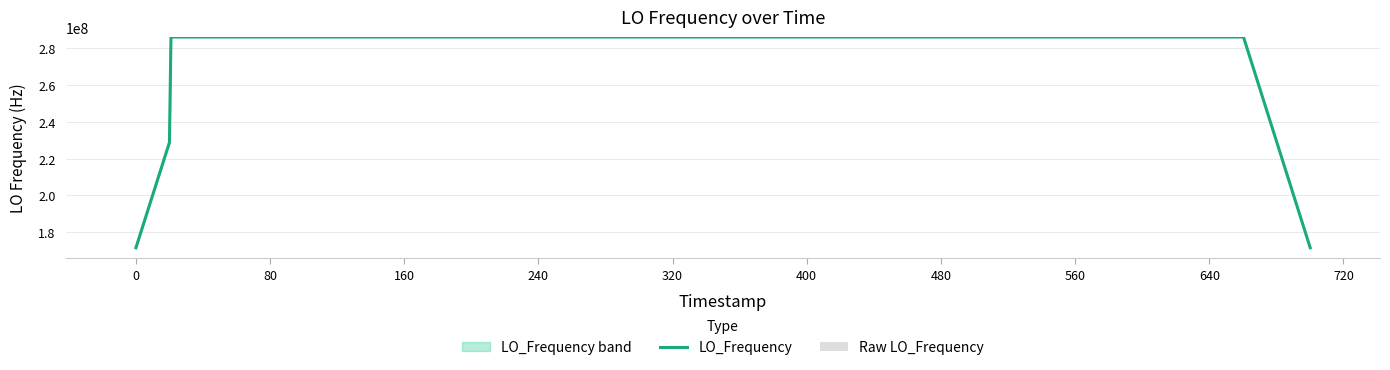

What is the difference between the Raw LO_Frequency values at 0 and 22?

0.1